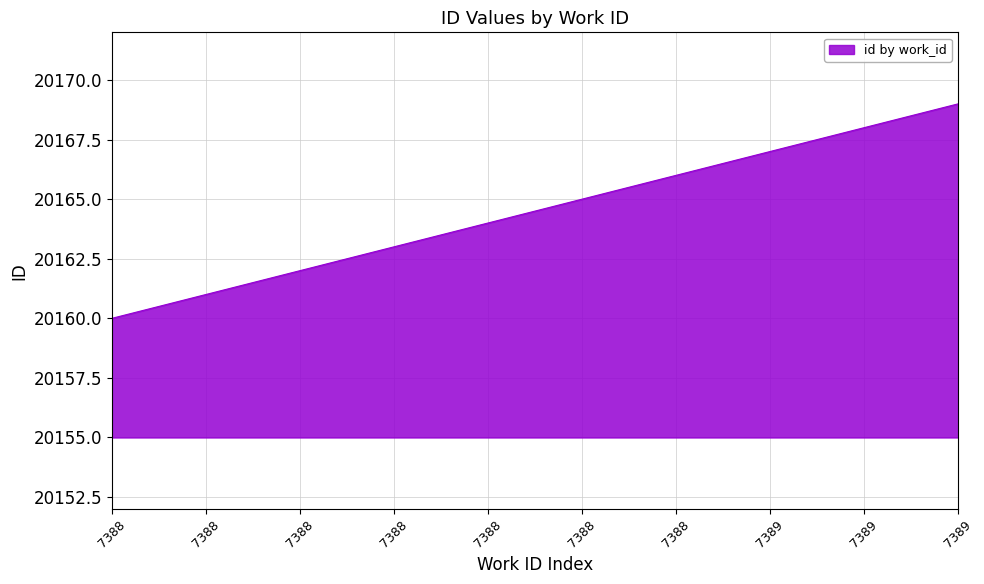

Is this an area chart (filled region under the line)?

Yes